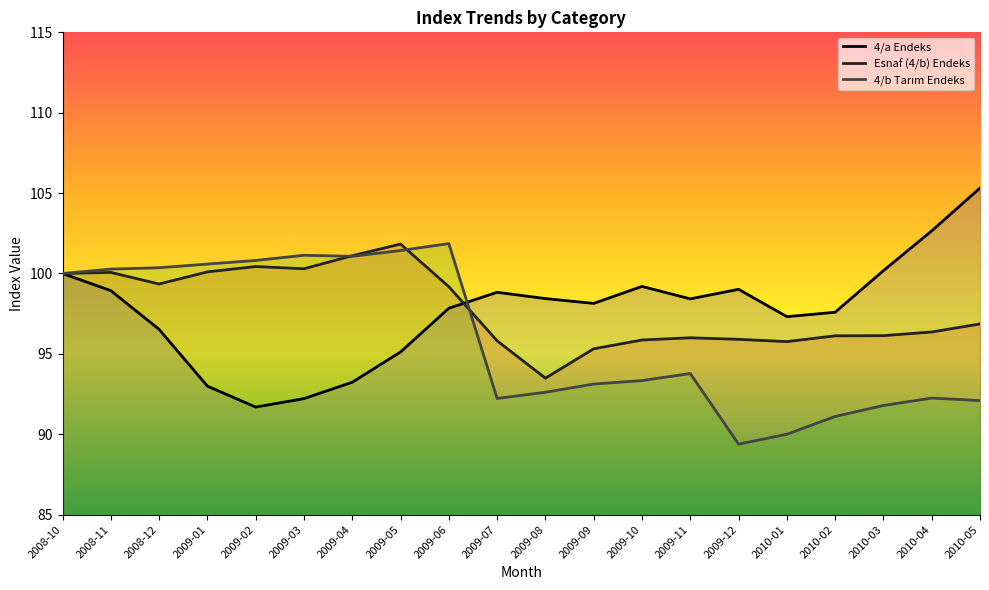

At which category is the sum across all series the highest?

2008-10